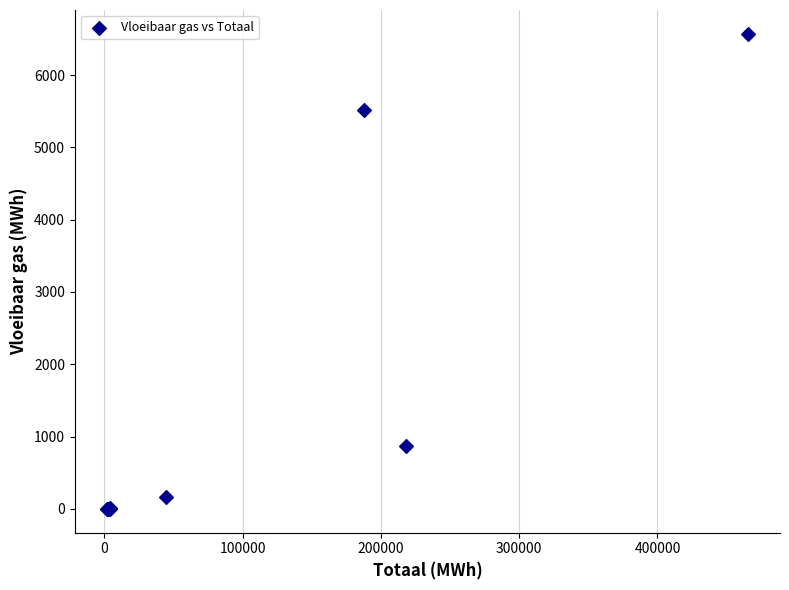

What Y value in the scatter plot is closest to 3285?

5515.6